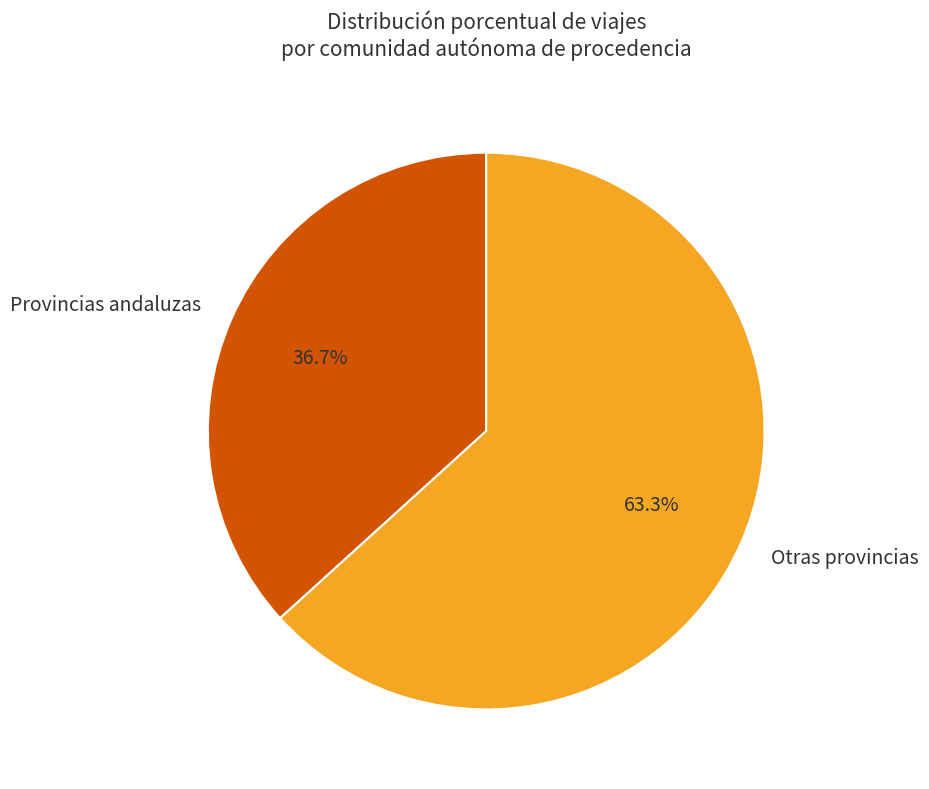

To the nearest percent, what is the difference between the largest and smallest slice percentages?

27%